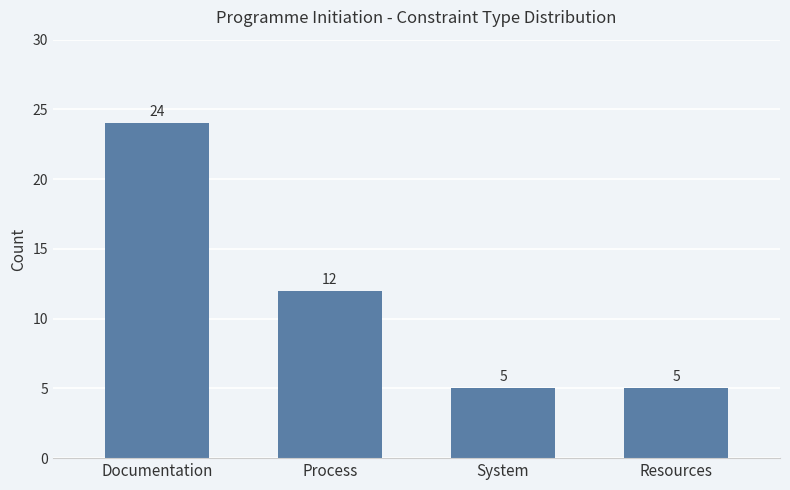

True or false: the data shows 7 at Documentation.

False